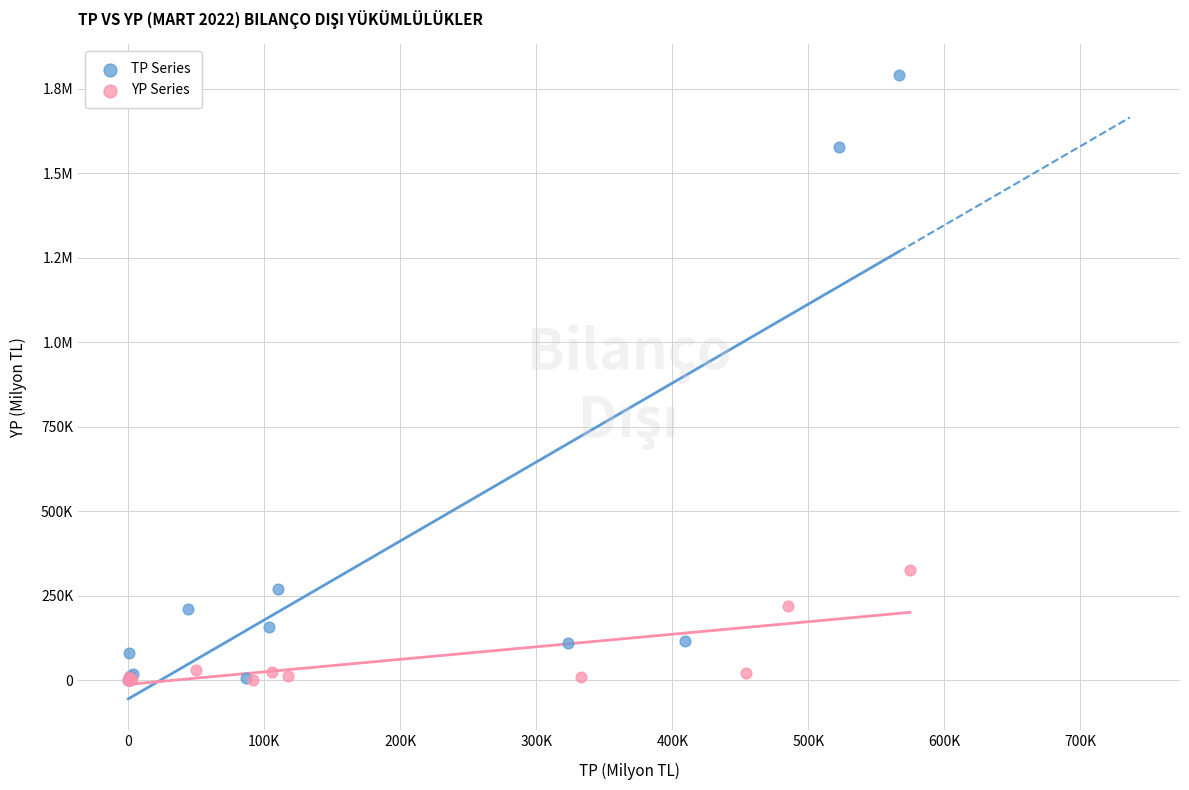

What are all the series names shown in the legend?

TP Series, YP Series